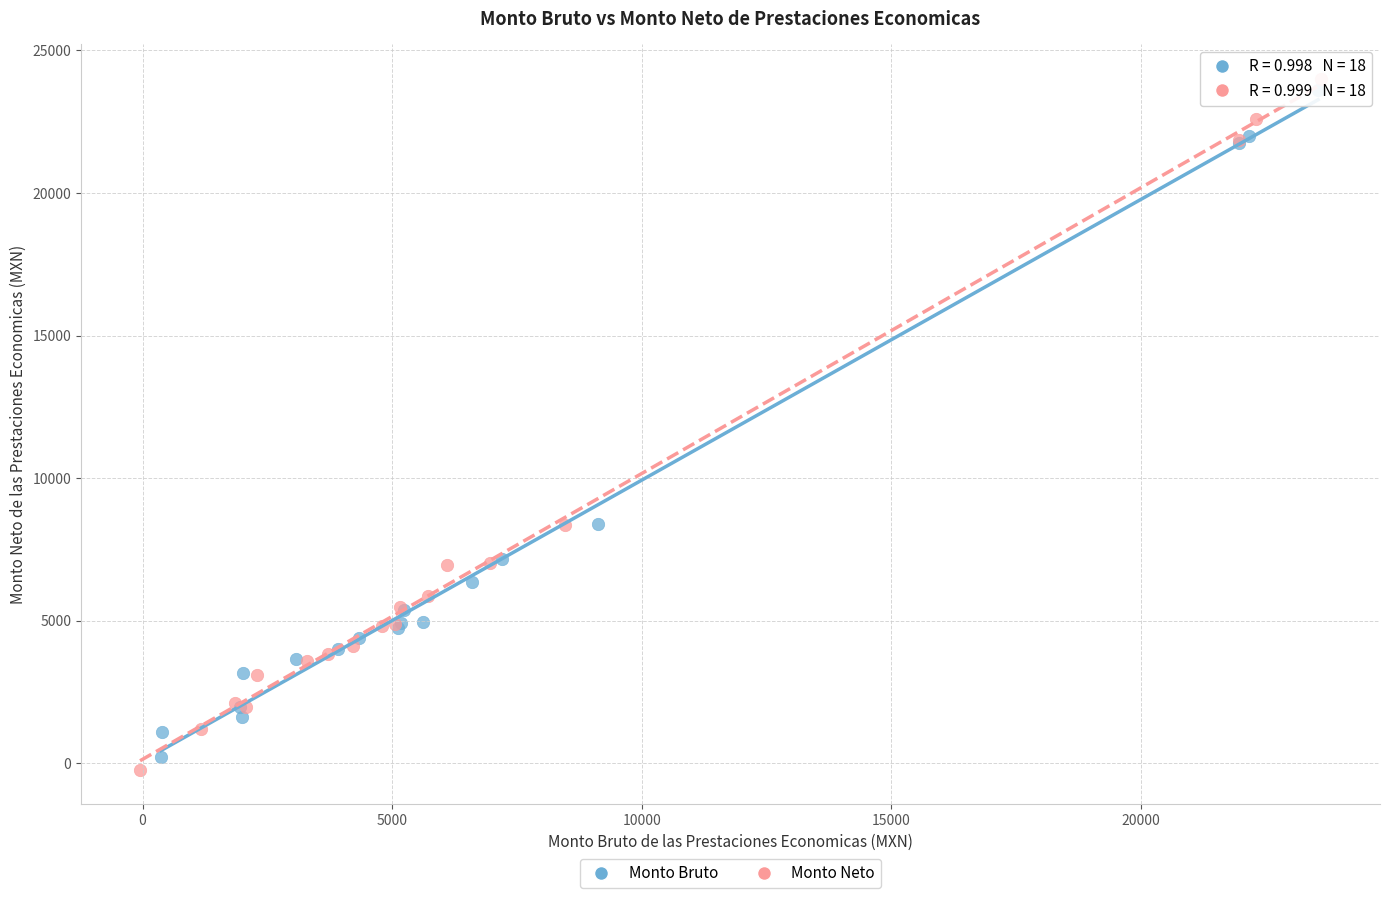

Which series has the largest Y range (max minus min)?

Monto Neto